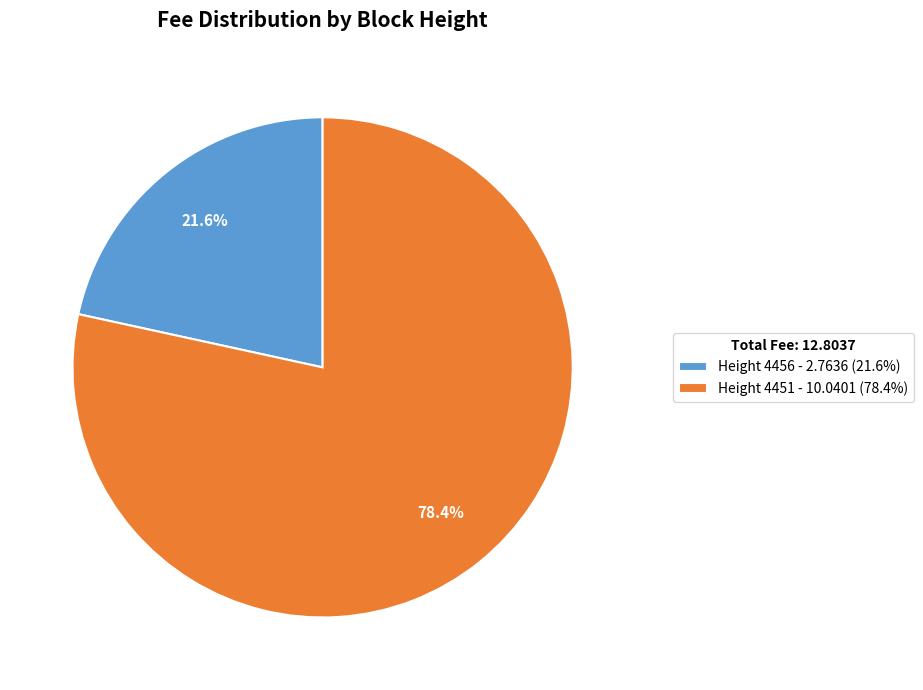

Combined, do Height 4456 - 2.7636 (21.6%) and Height 4451 - 10.0401 (78.4%) account for over 50%?

Yes